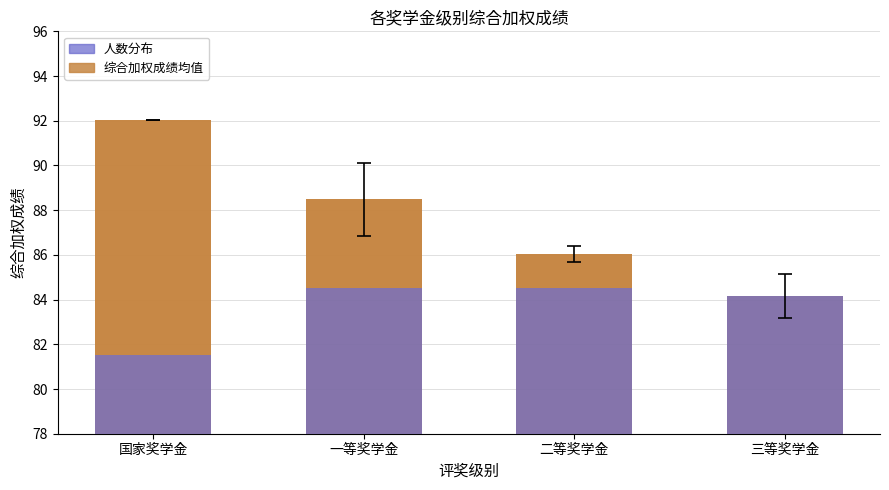

What position from the left is 三等奖学金?

4